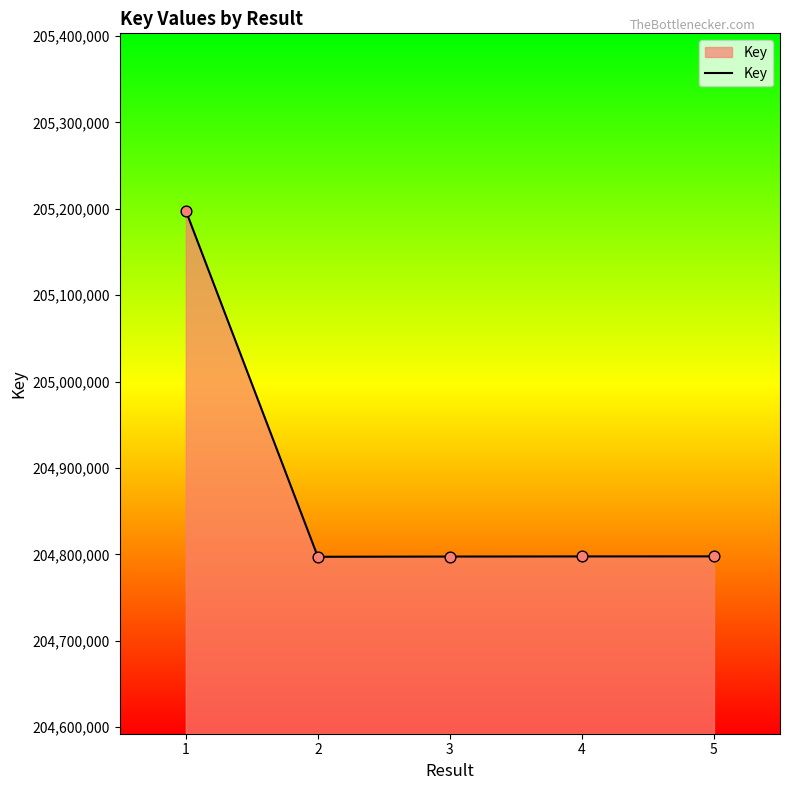

Which has a higher value, 2 or 1?

1